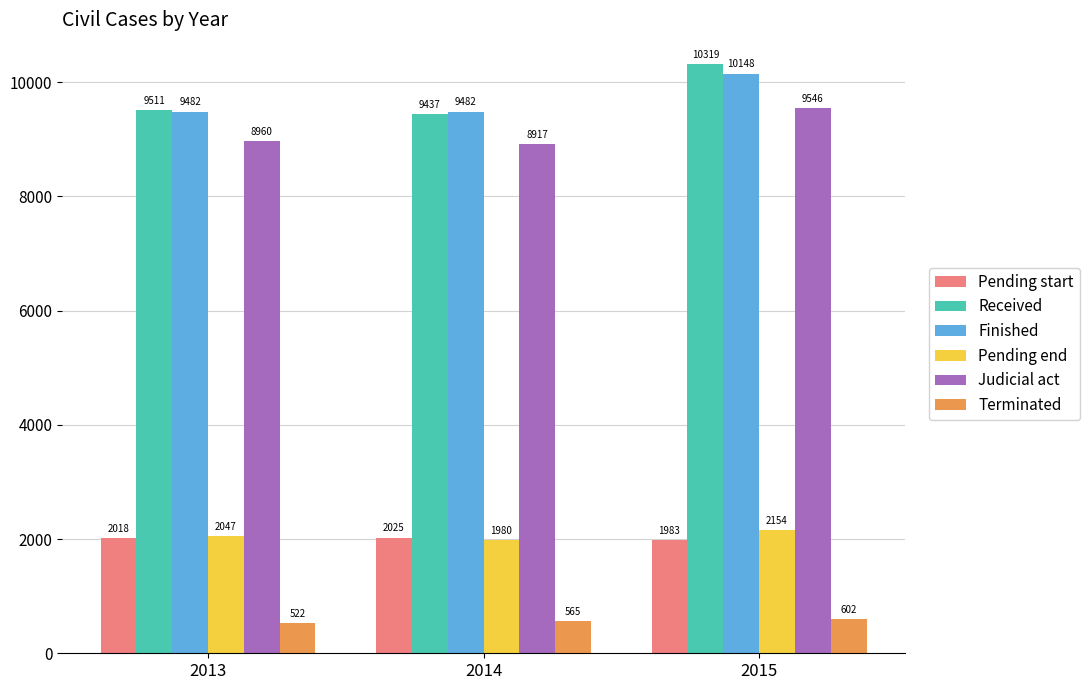

What value does the Received series have at 2015, to the nearest 50?

10300